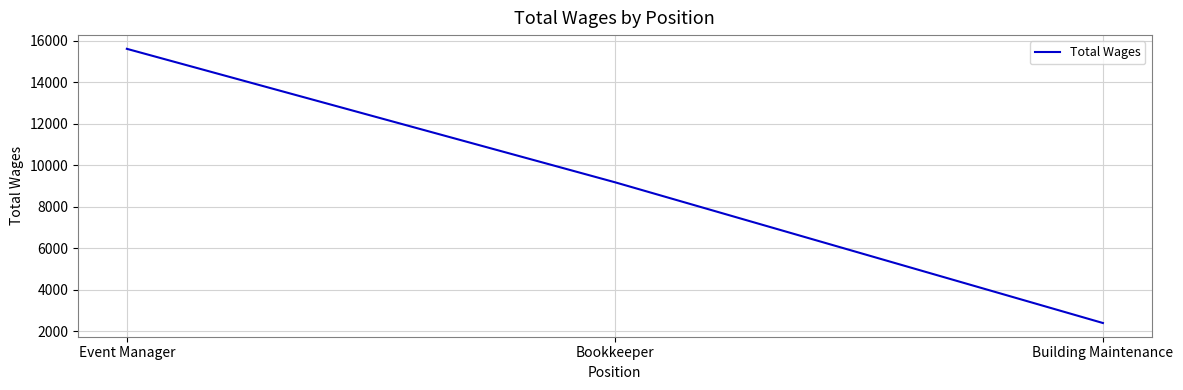

Is it true that the value at Event Manager is 22533?

False